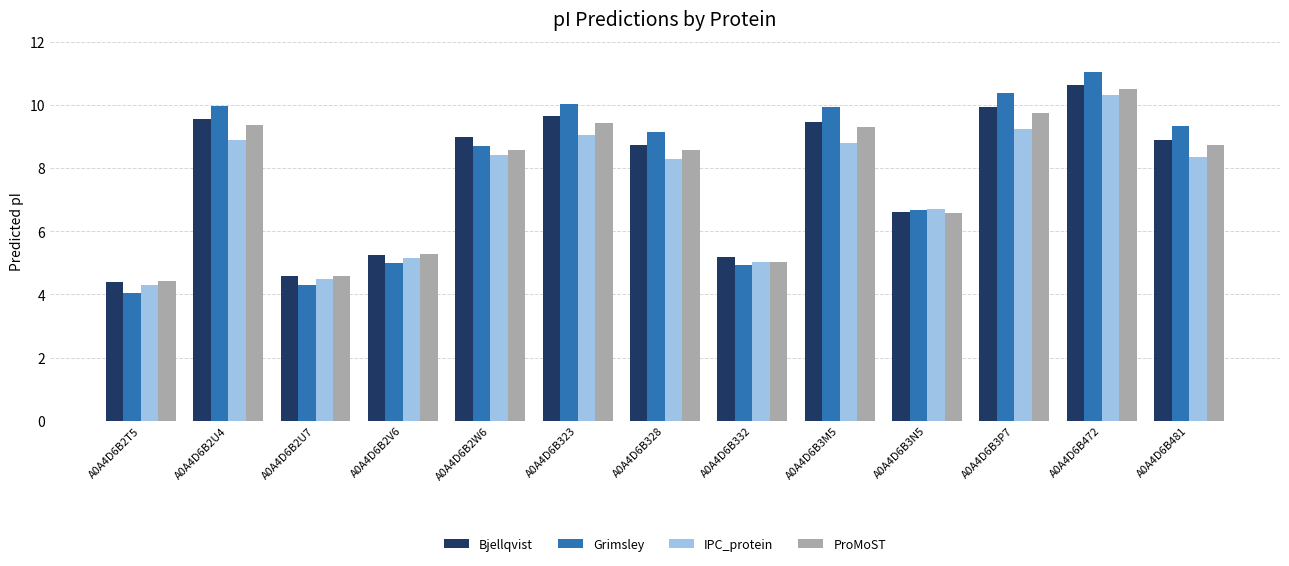

What is the average value of the ProMoST series?

7.7